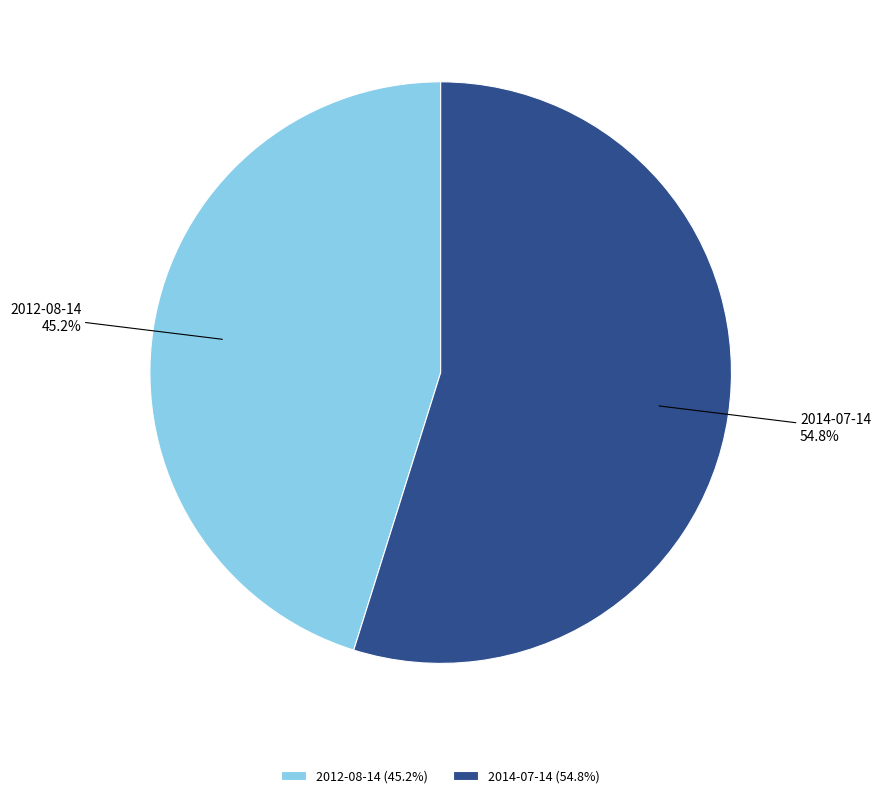

What percentage is the 2012-08-14 slice, to the nearest percent?

45%